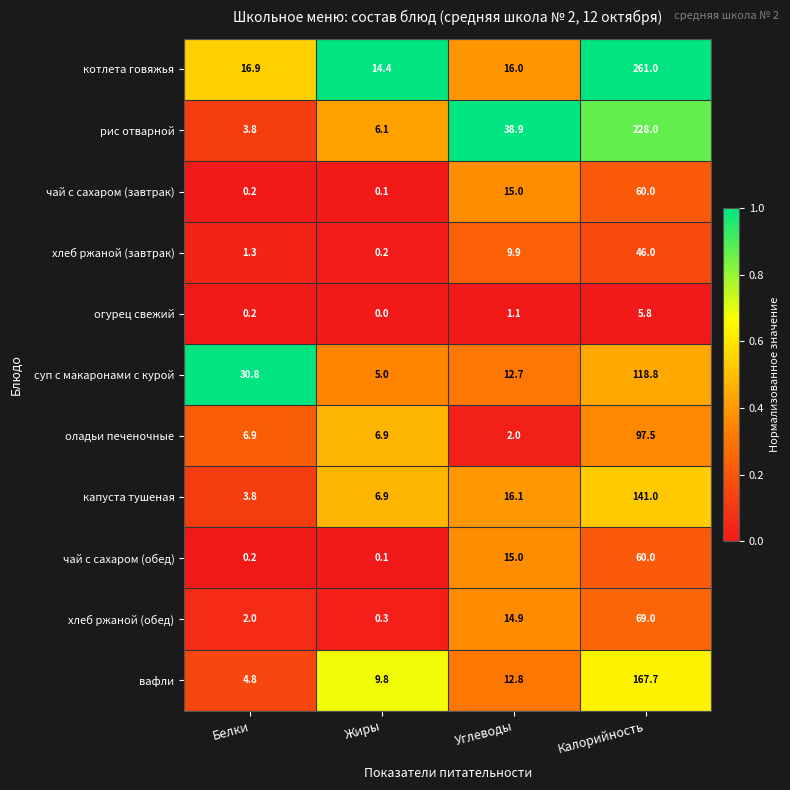

What is the difference between the maximum and minimum values in the огурец свежий series?

5.8